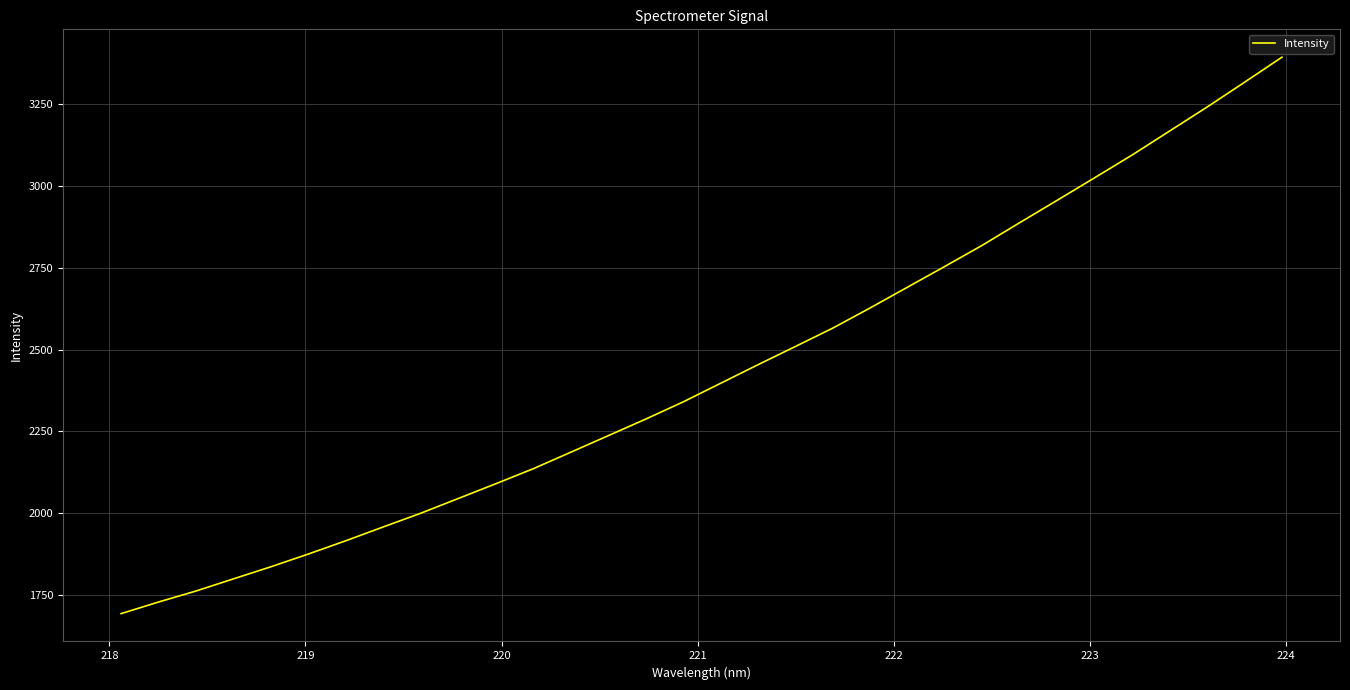

What is the maximum value shown in the chart?

3392.4